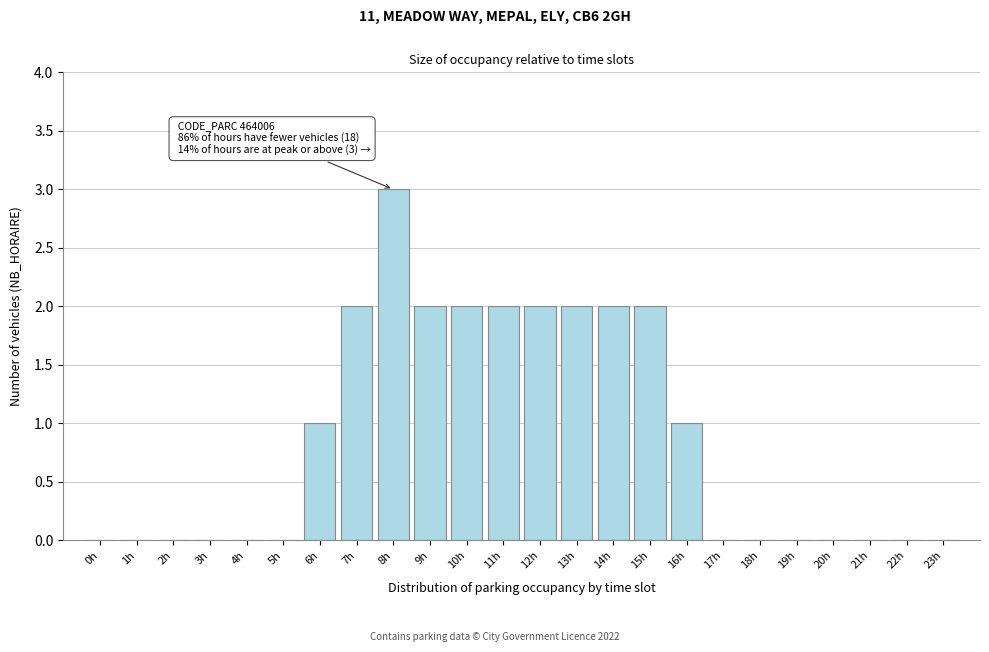

Reading left to right, list all the values displayed in this chart.

0h=0	1h=0	2h=0	3h=0	4h=0	5h=0	6h=1	7h=2	8h=3	9h=2	10h=2	11h=2	12h=2	13h=2	14h=2	15h=2	16h=1	17h=0	18h=0	19h=0	20h=0	21h=0	22h=0	23h=0